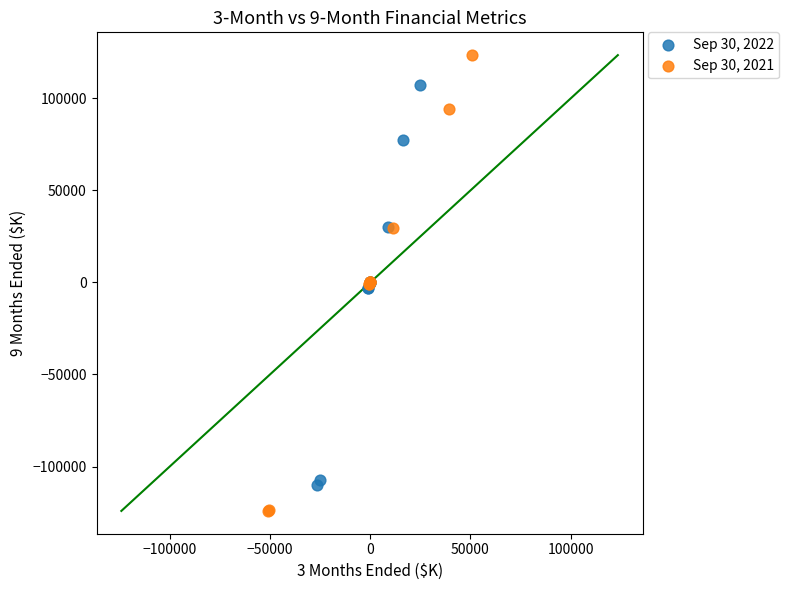

What are all the series names shown in the legend?

Sep 30, 2022, Sep 30, 2021